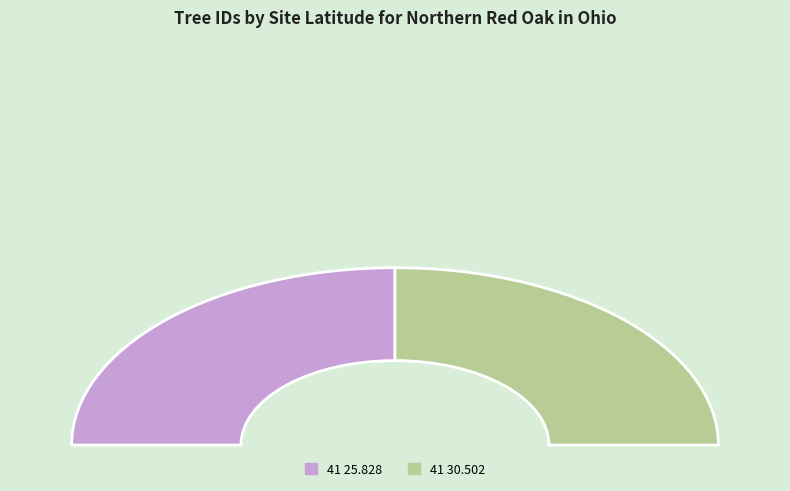

Does 41 25.828 account for over 50% of the chart?

No